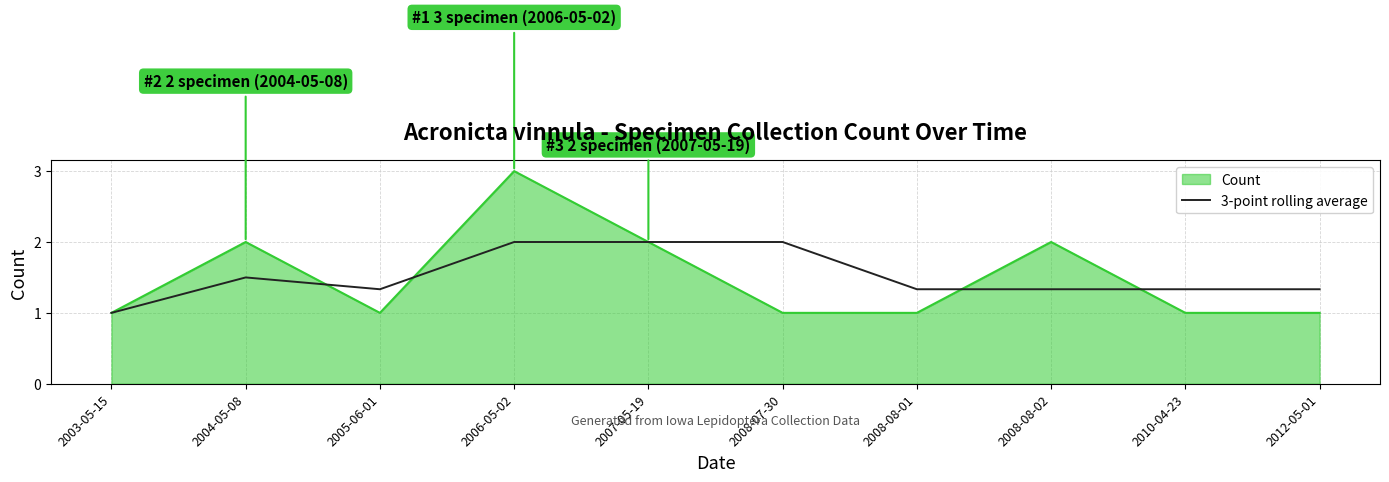

What position from the left is 2008-08-02?

8